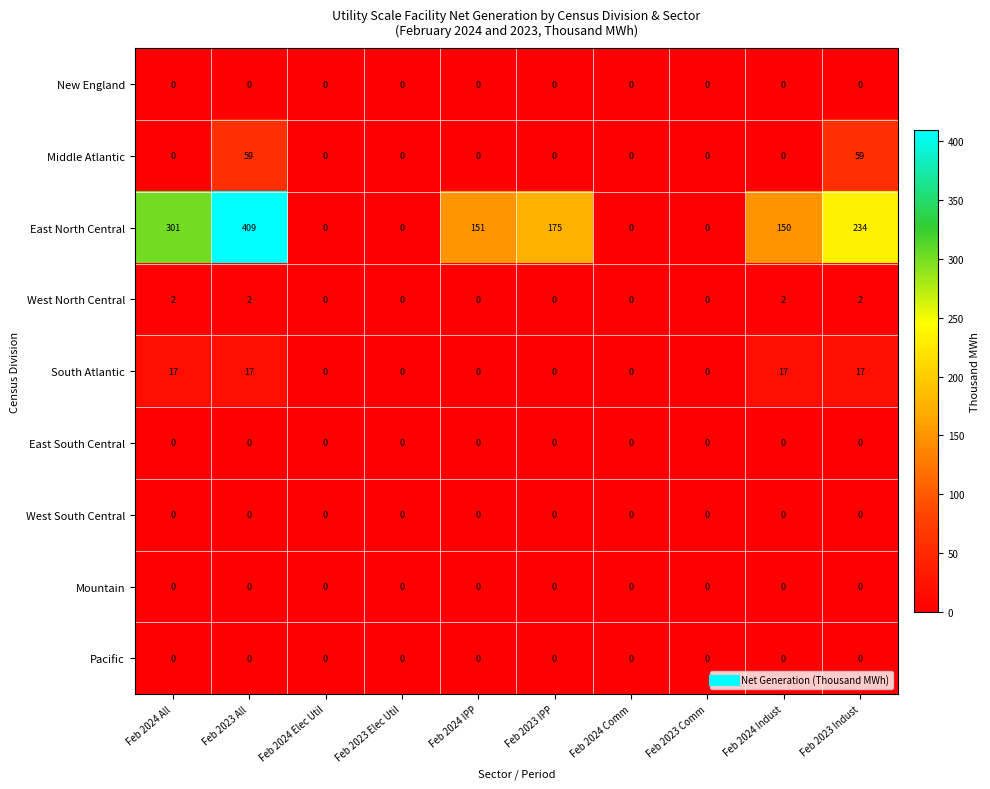

What is the difference between the highest and lowest values at Feb 2023 All?

409